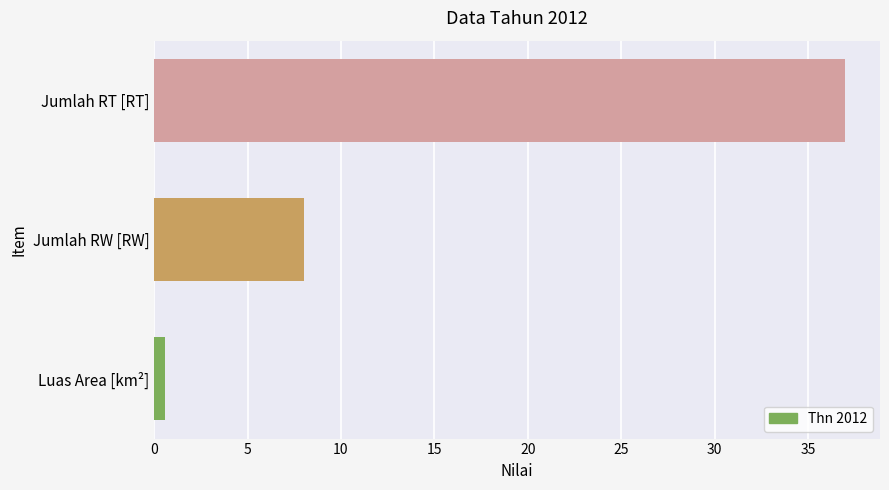

What is the sum of the values at Jumlah RT [RT] and Jumlah RW [RW]?

45.0